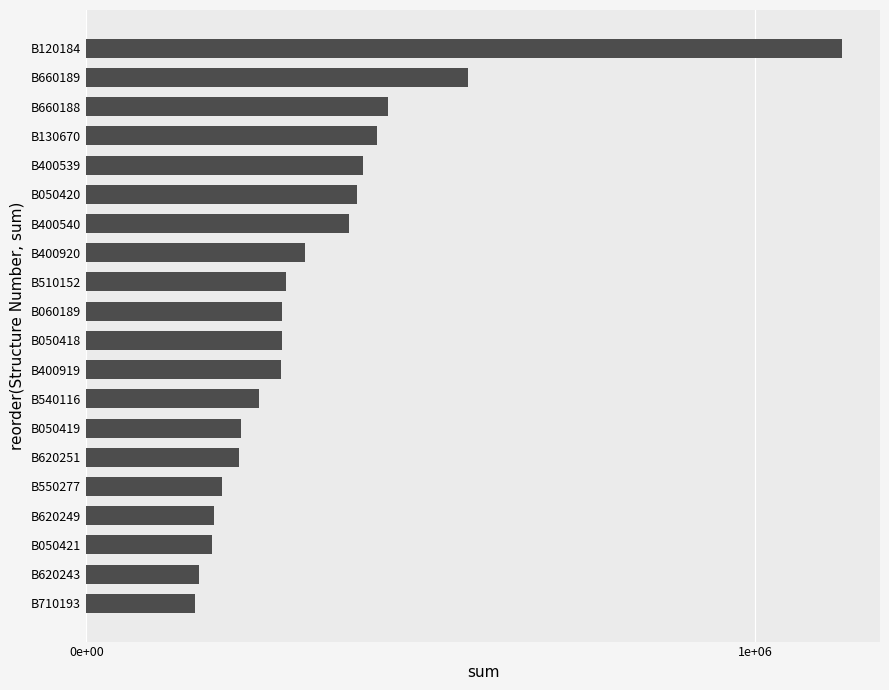

Does the chart contain any negative values?

No